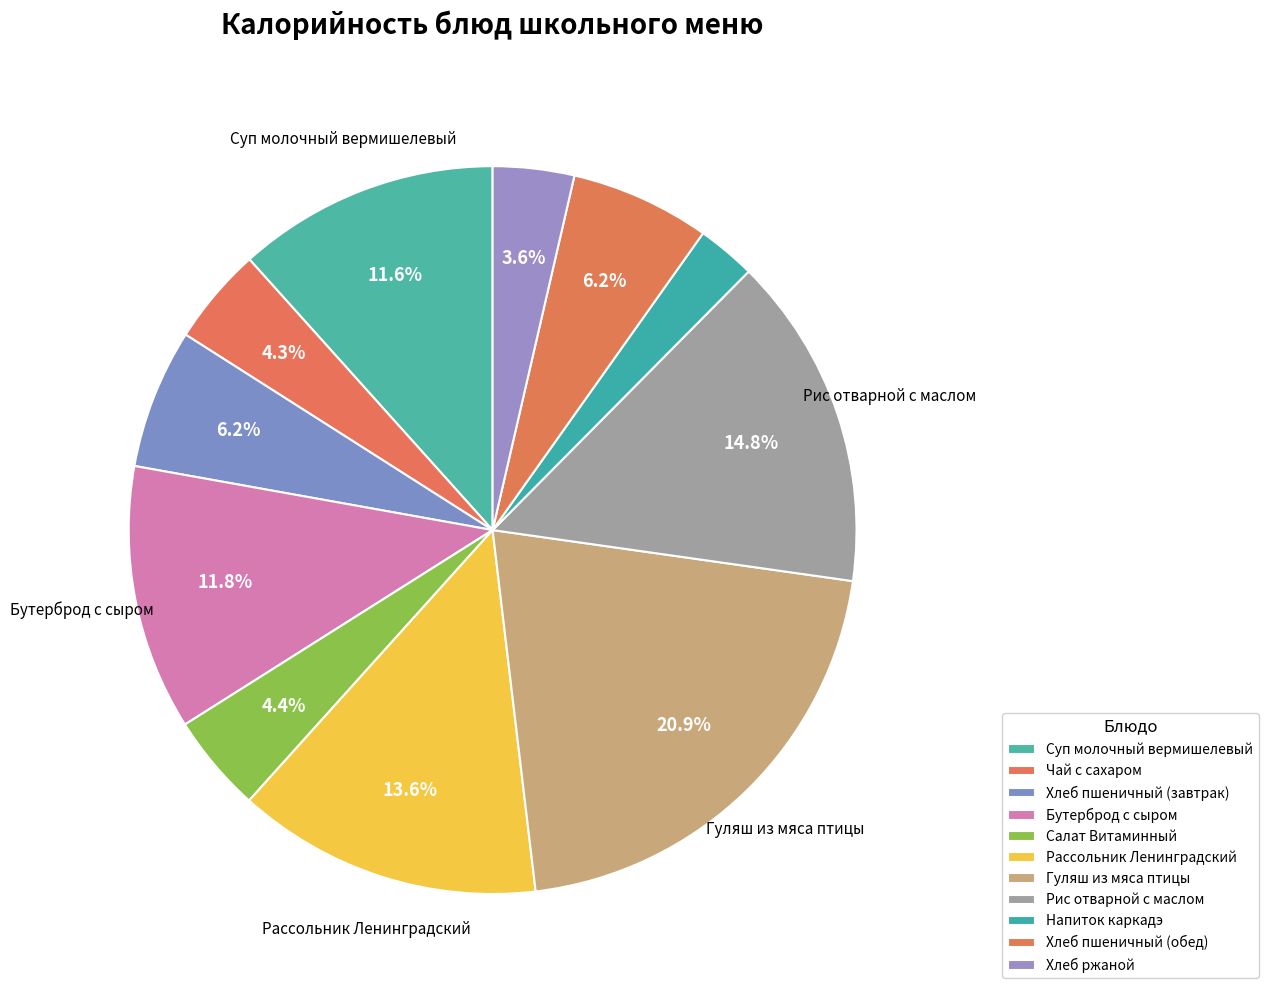

Which slice is the smallest?

Напиток каркадэ